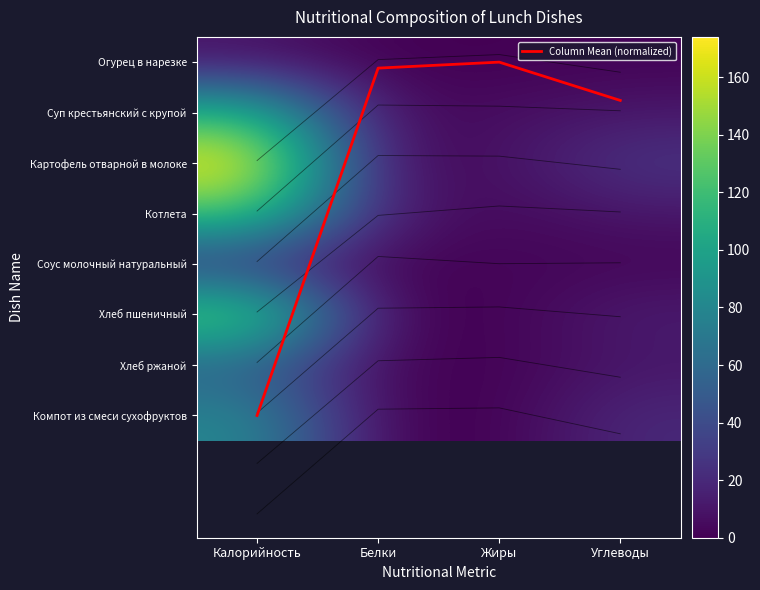

Where does the Хлеб пшеничный series first go above 13?

Калорийность